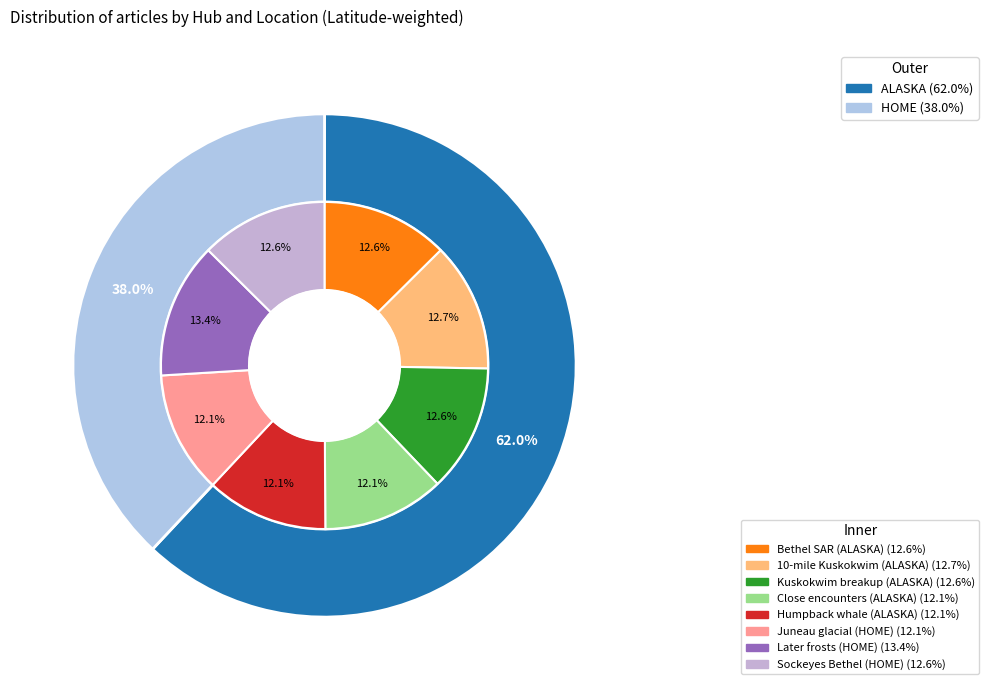

The Later frosts (HOME) slice represents 23% of the pie. True or false?

False